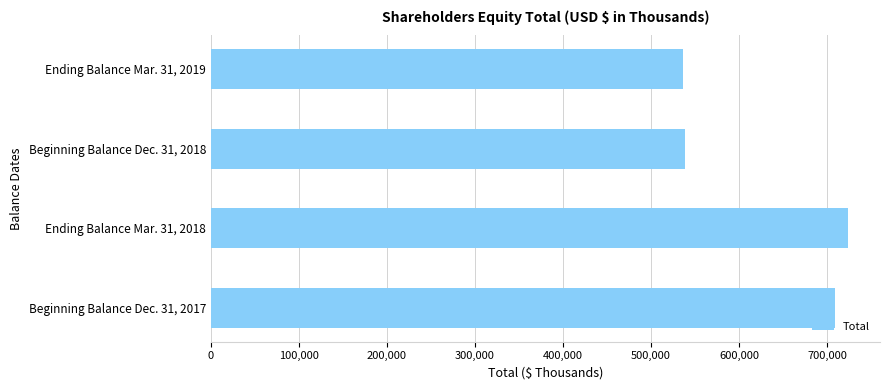

What is the change in value from Beginning Balance Dec. 31, 2017 to Beginning Balance Dec. 31, 2018?

-170030